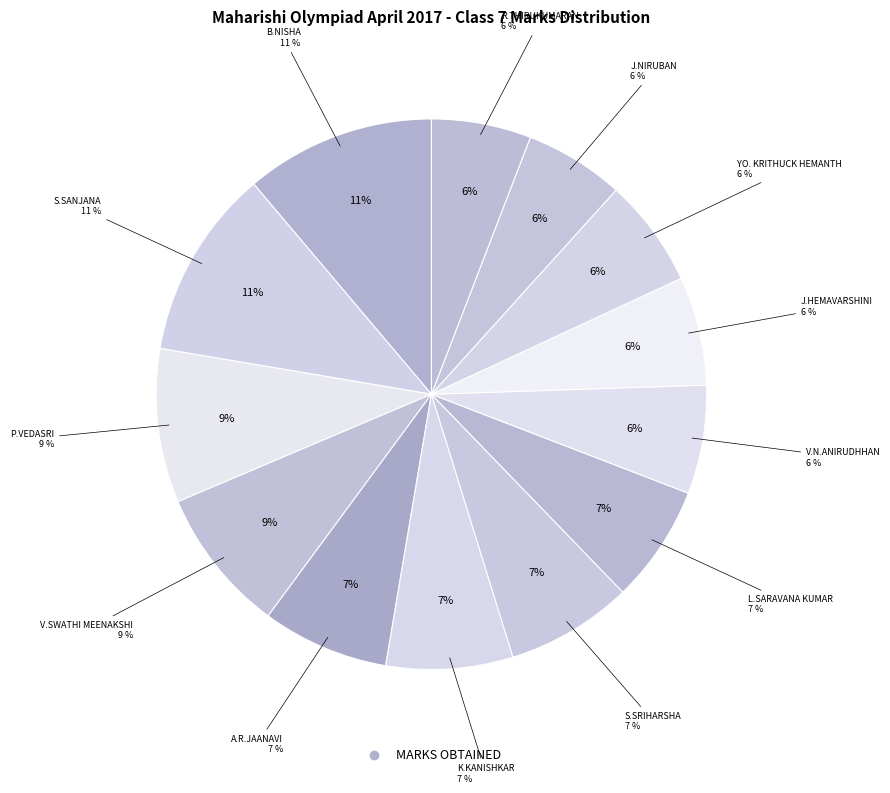

To the nearest percent, what is the difference between the largest and smallest slice percentages?

5%